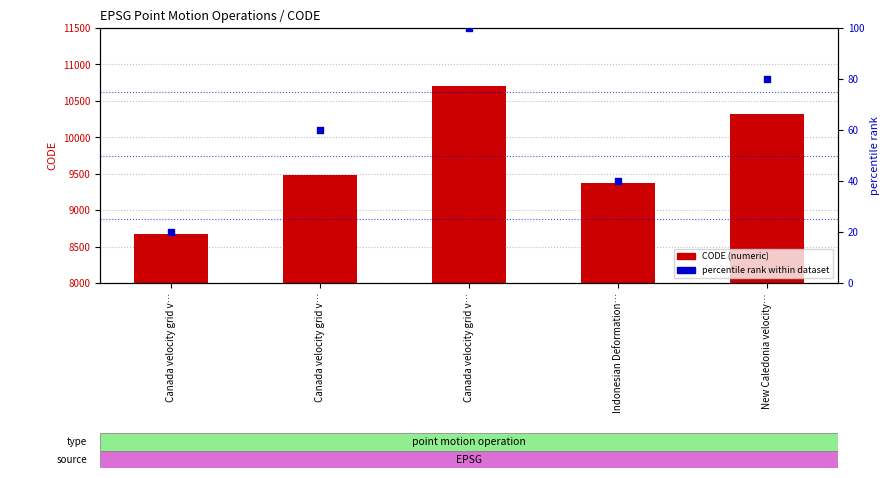

Which series has the largest total across all categories?

CODE (numeric)